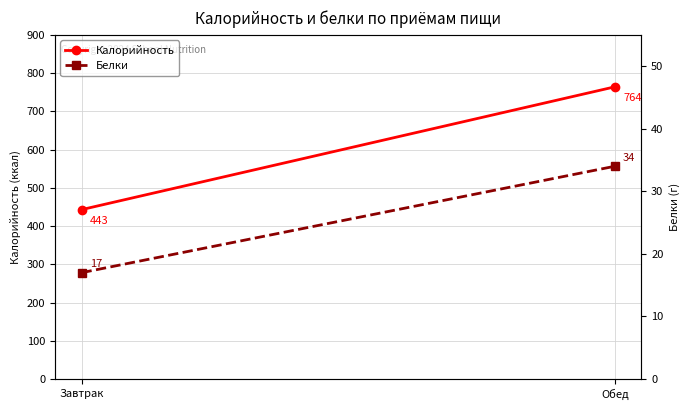

Count the number of categories in the chart.

2